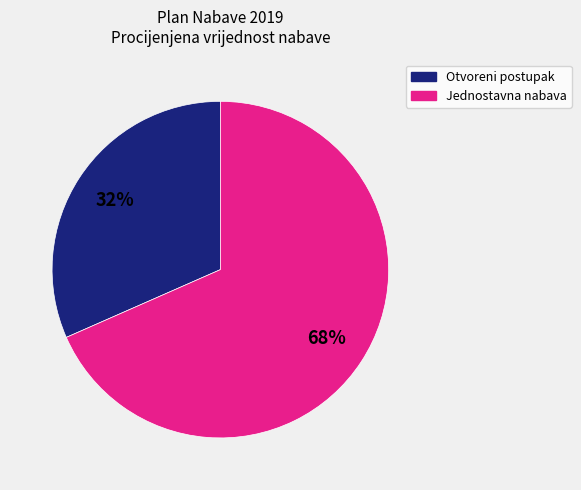

Is there a majority slice in this chart?

Yes